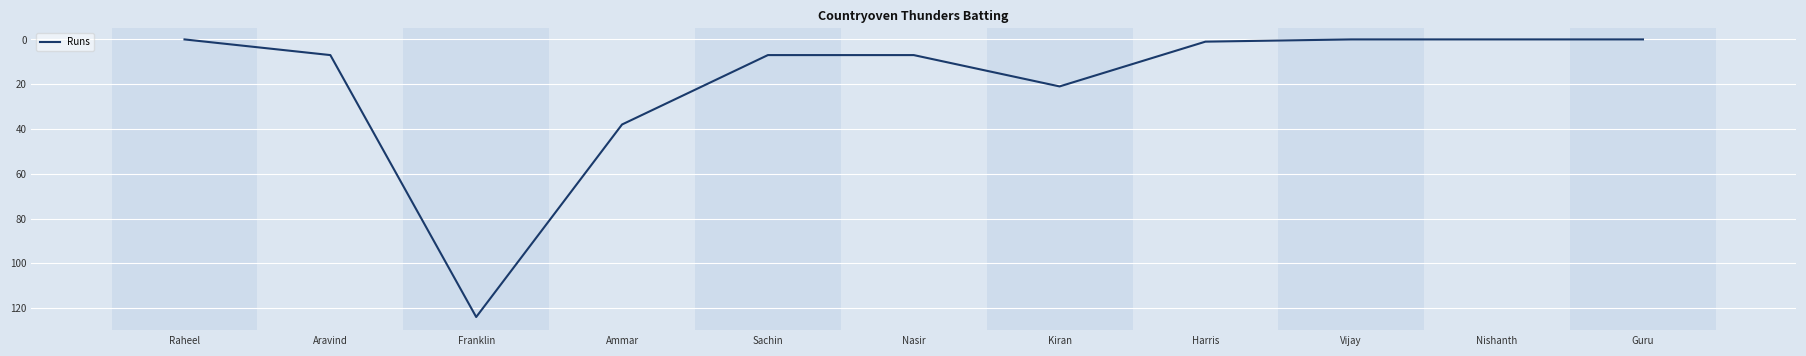

What is the sum of all values?

205